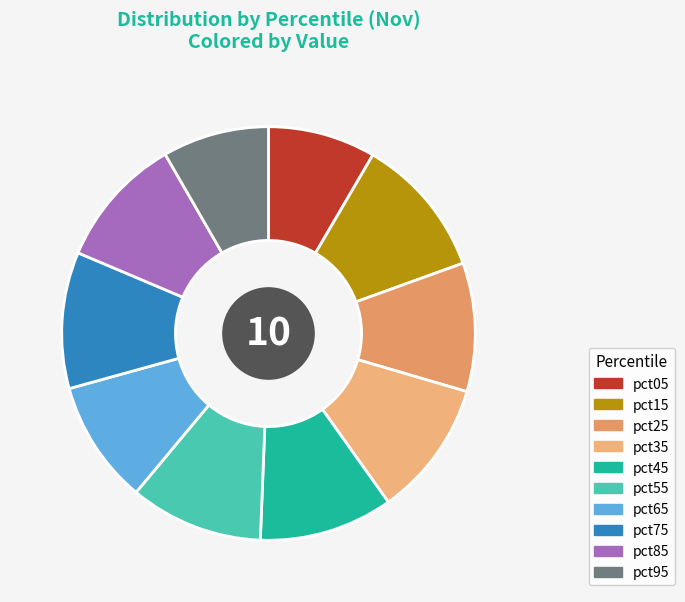

Rank the categories by value from lowest to highest.

pct95, pct05, pct65, pct25, pct85, pct55, pct45, pct35, pct75, pct15